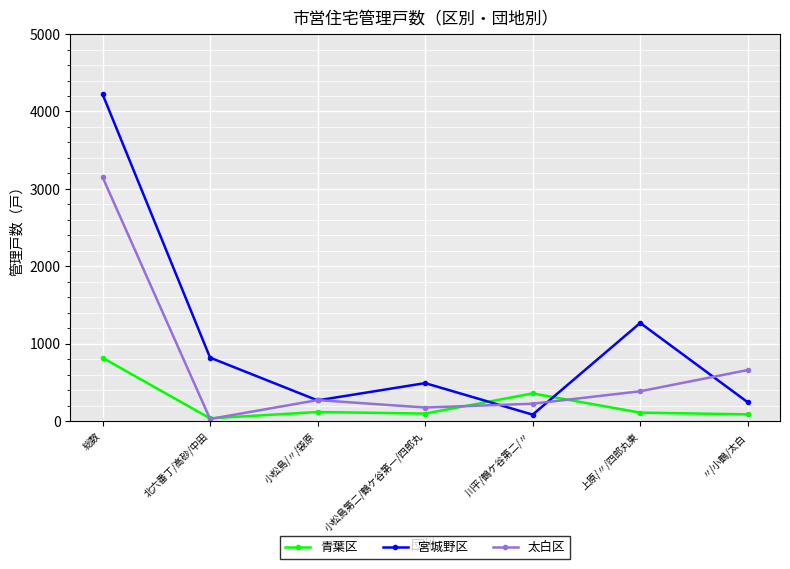

How many interior local valleys does the 宮城野区 series have?

2